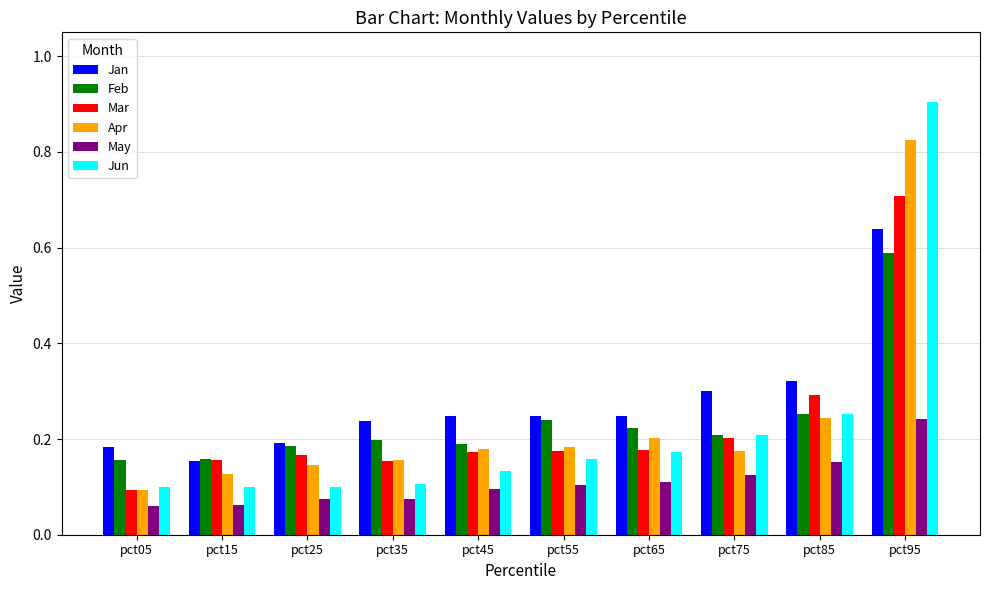

Which category has the highest value in the Feb series?

pct95